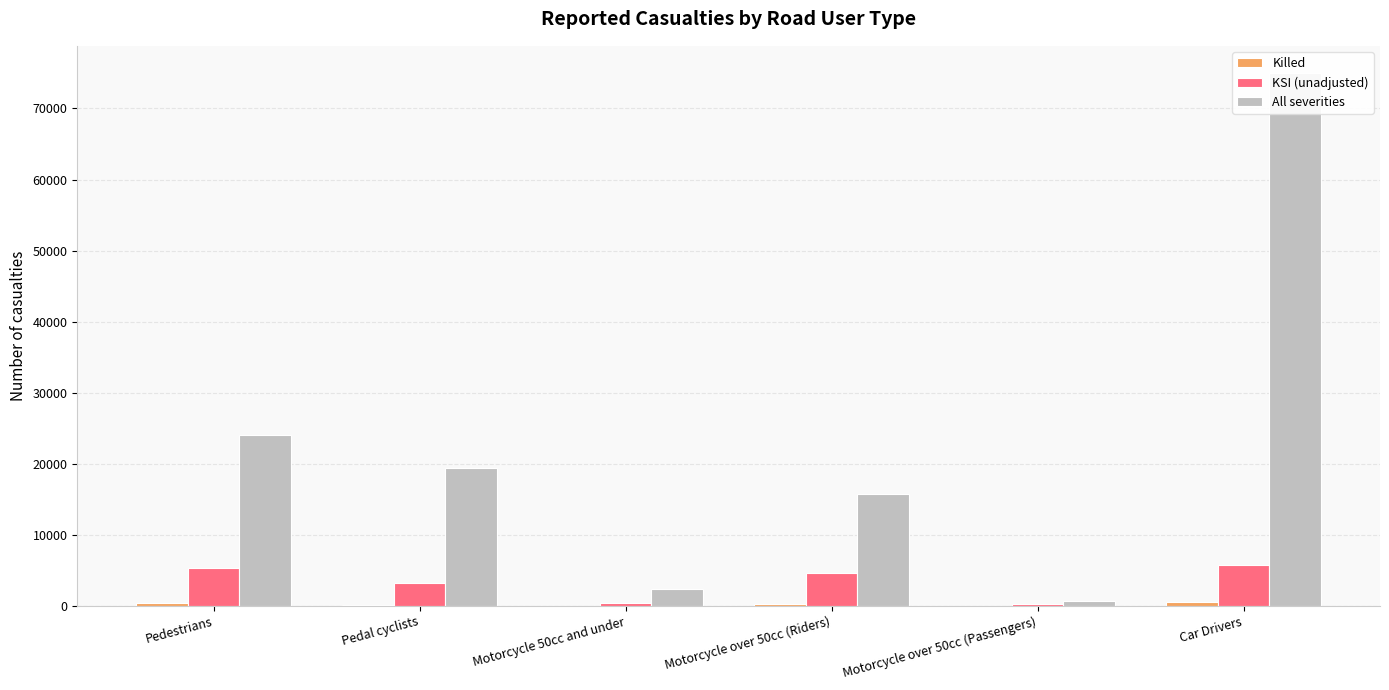

True or false: Killed has a value of 496 at Motorcycle over 50cc (Riders).

False